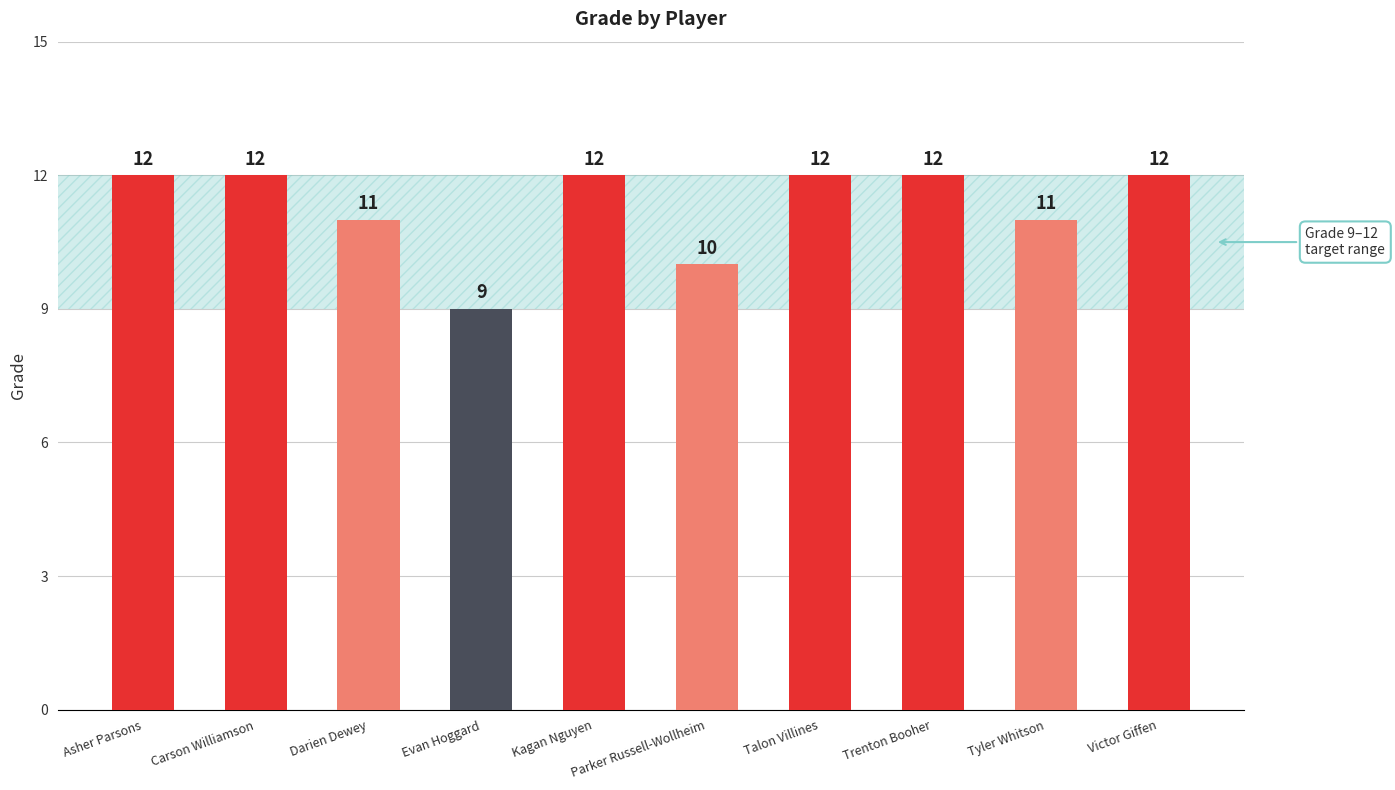

What is the change in value from Evan Hoggard to Trenton Booher?

+3